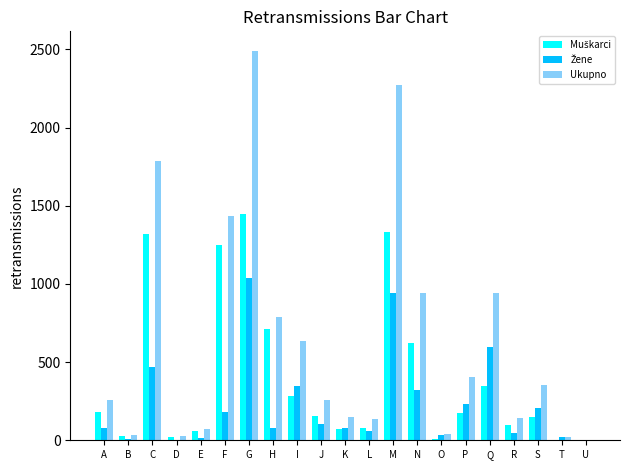

Between D and Q, which series saw the biggest shift?

Ukupno